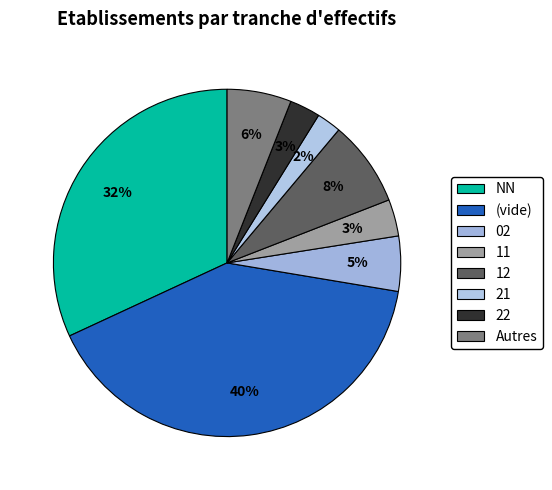

How many slices are in this pie chart?

8